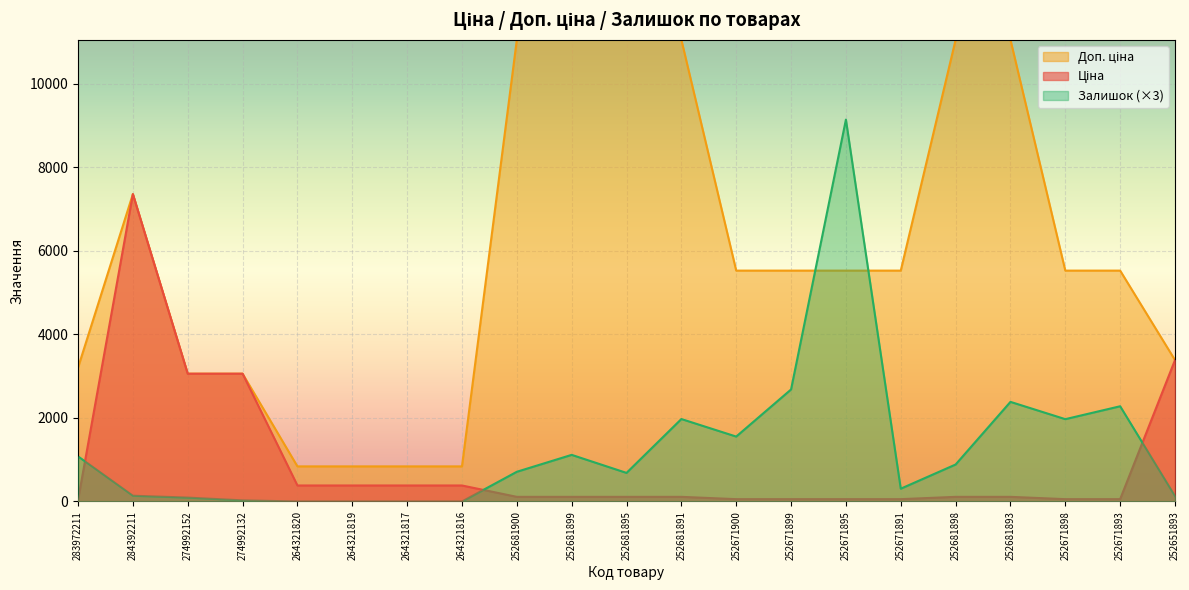

The value of Залишок at 283972211 is 387.2. True or false?

False